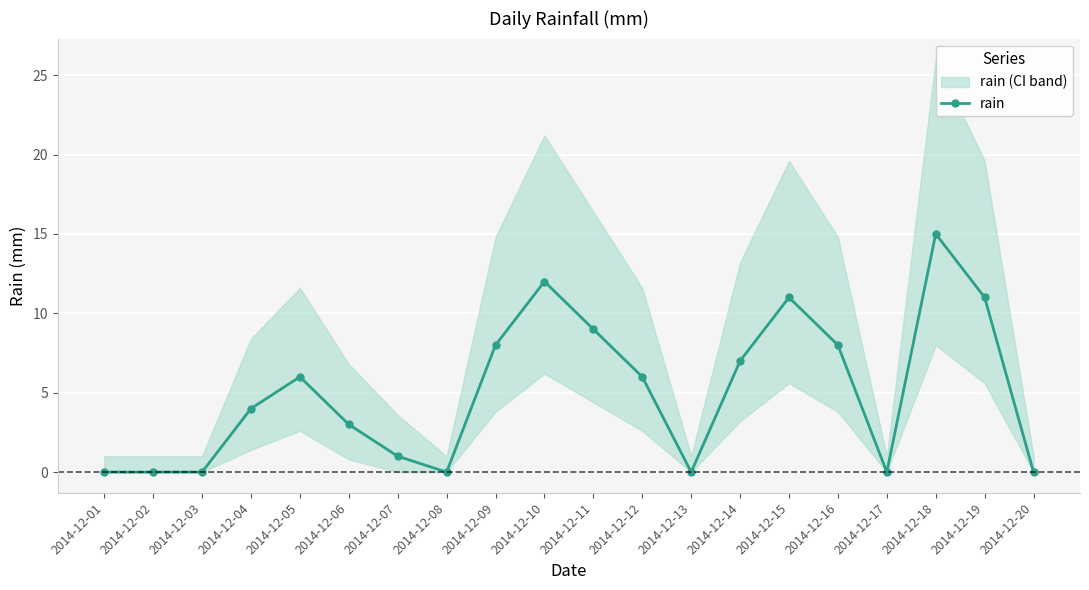

What is the change in value from 2014-12-01 to 2014-12-19?

+11